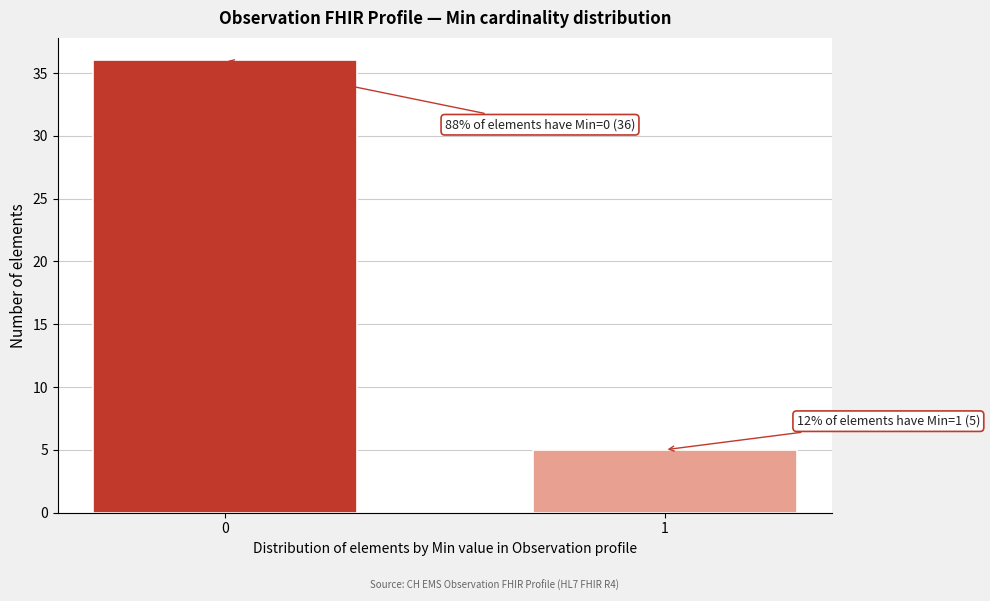

Reading left to right, extract all data points from this chart.

0=36	1=5